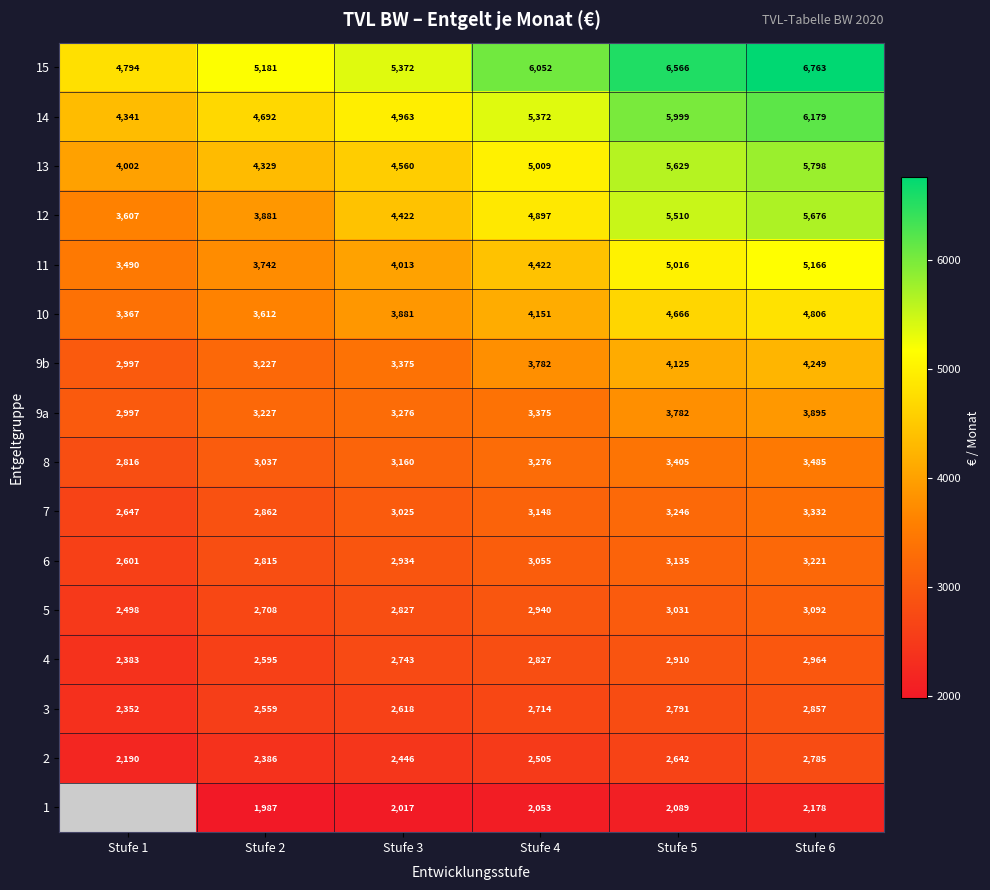

Is the value of 15 at Stufe 2 greater than the value of 3 at Stufe 4?

Yes